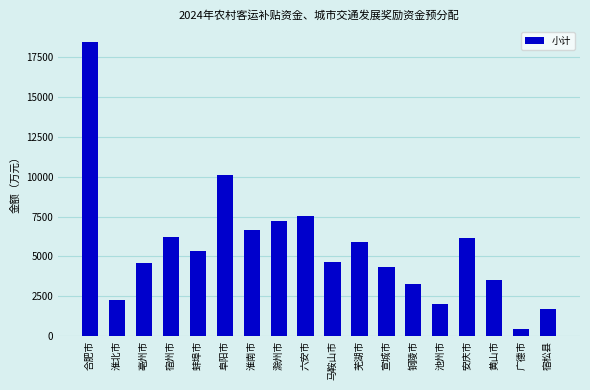

How many data points are less than 5350?

9